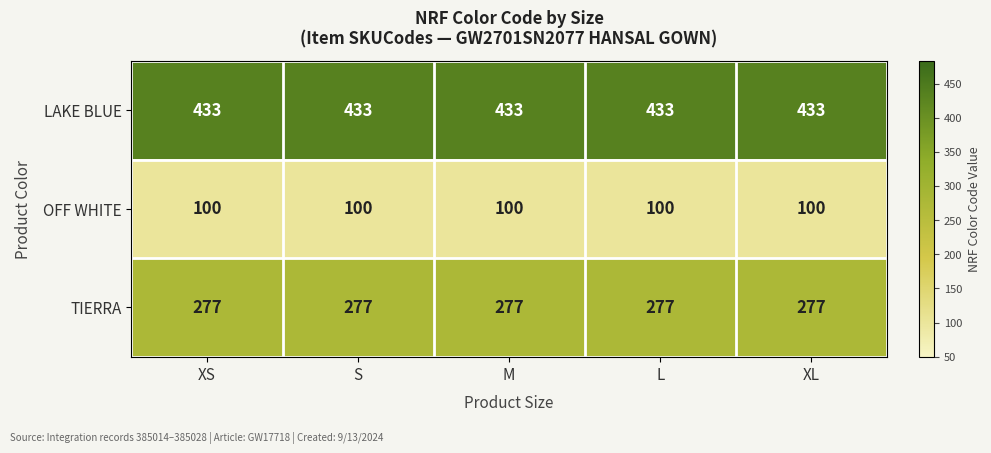

At how many categories does at least one series exceed 217?

5